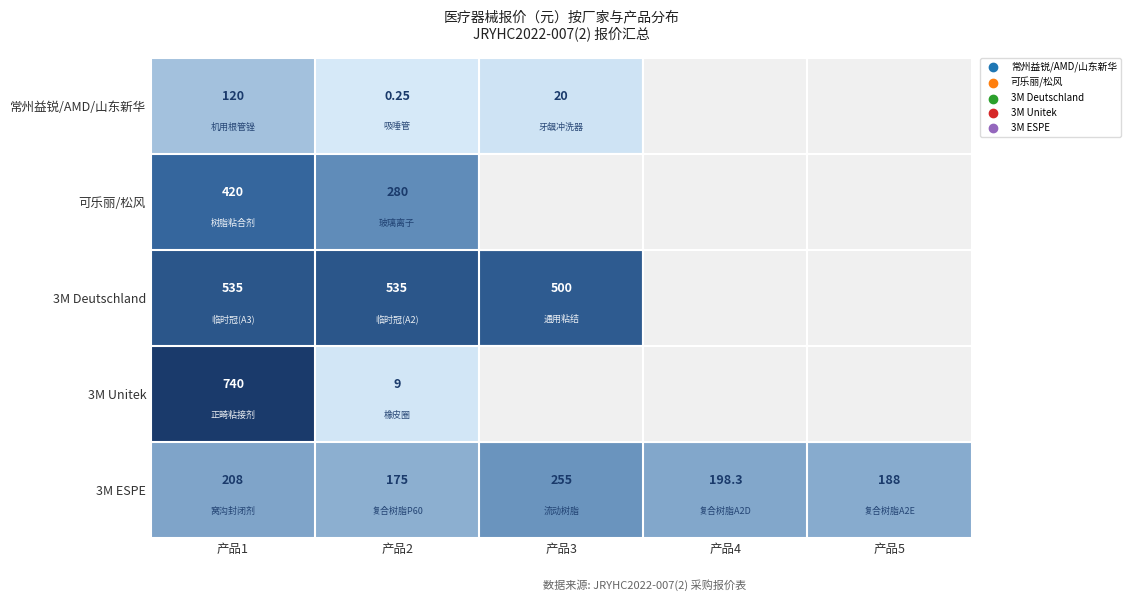

How many data points in 3M ESPE are less than 198?

2